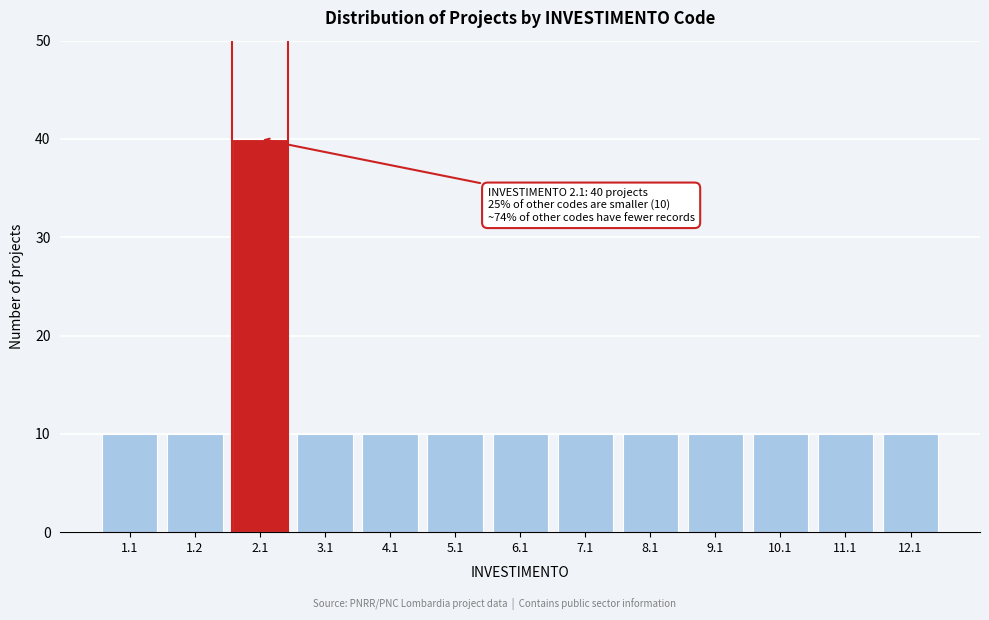

Reading left to right, what are all the values shown in this chart?

1.1=10	1.2=10	2.1=40	3.1=10	4.1=10	5.1=10	6.1=10	7.1=10	8.1=10	9.1=10	10.1=10	11.1=10	12.1=10